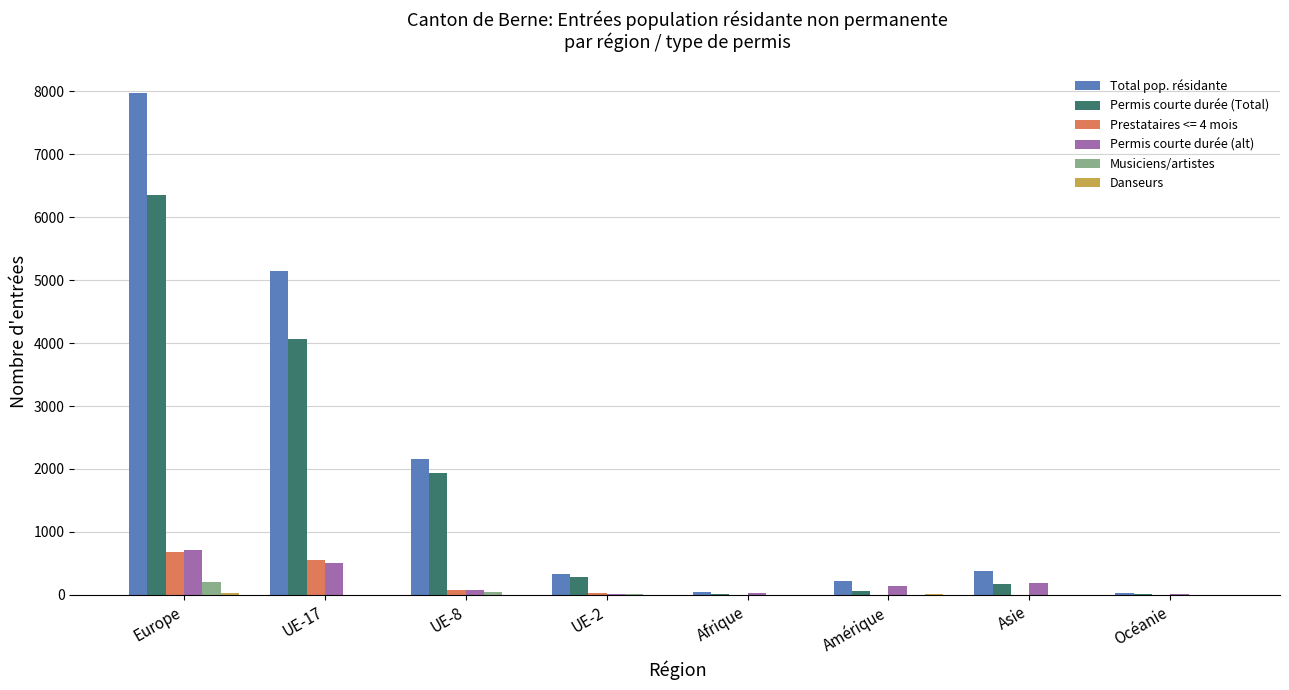

How many distinct data groups are displayed?

6